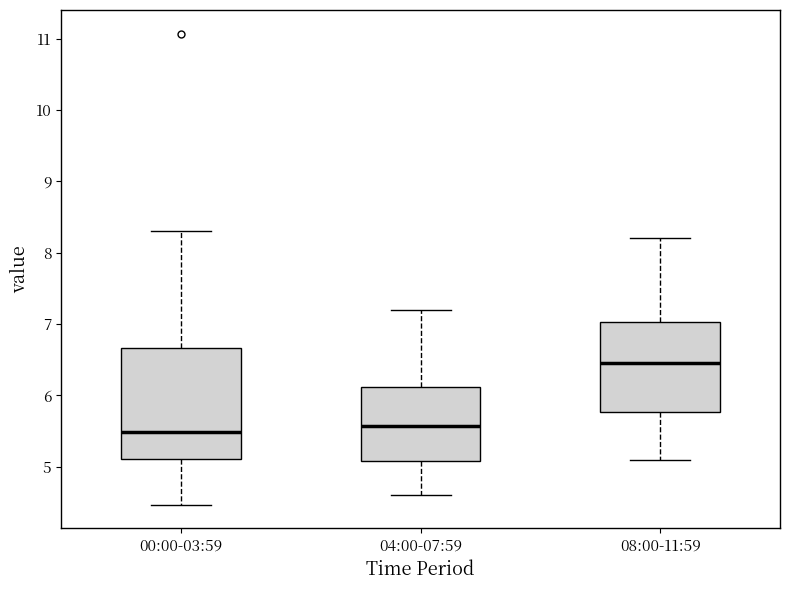

Where is the lower edge of the box for 04:00-07:59 on the y-axis? The values are not printed on the chart, so give them approximately, as read against the axis.

5.1